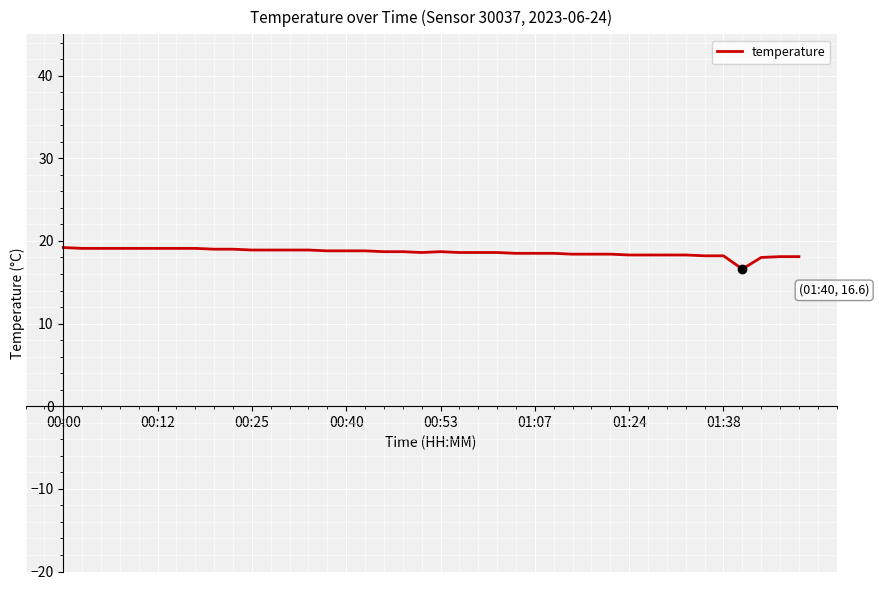

What is the greatest value displayed?

19.2